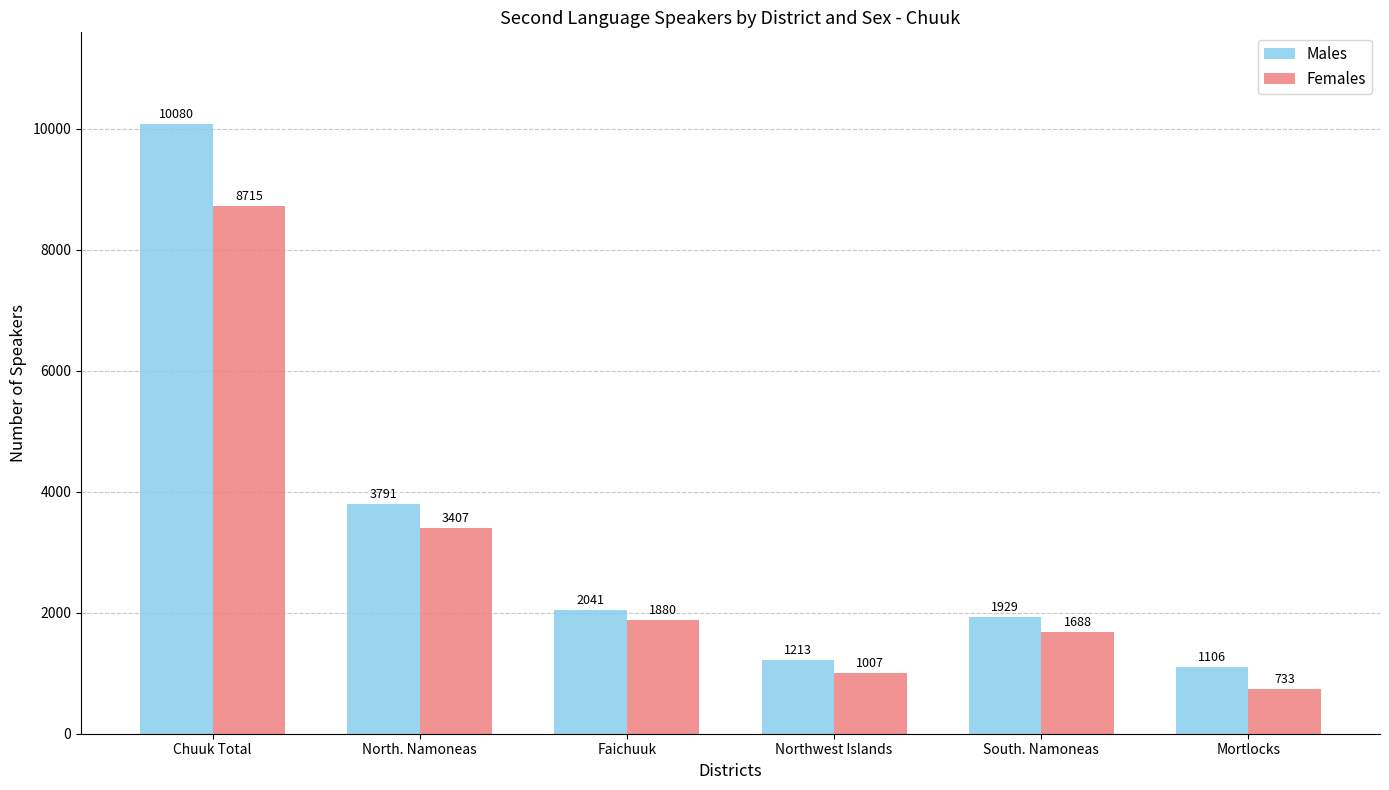

Which series has the widest spread of values?

Males